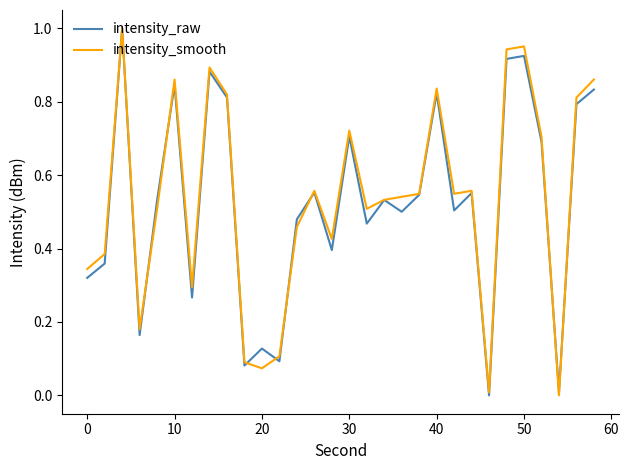

How many interior local peaks does the intensity_smooth series have?

8